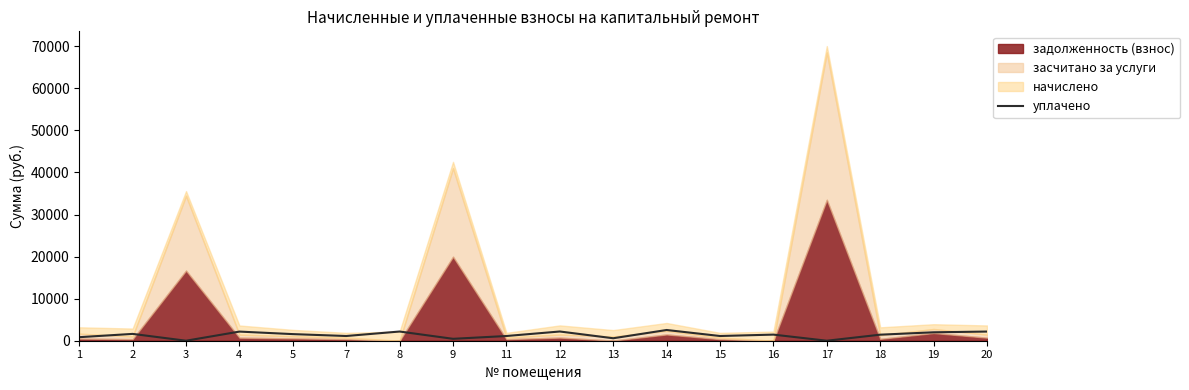

True or false: there are more than 2 points higher than both neighbors.

True